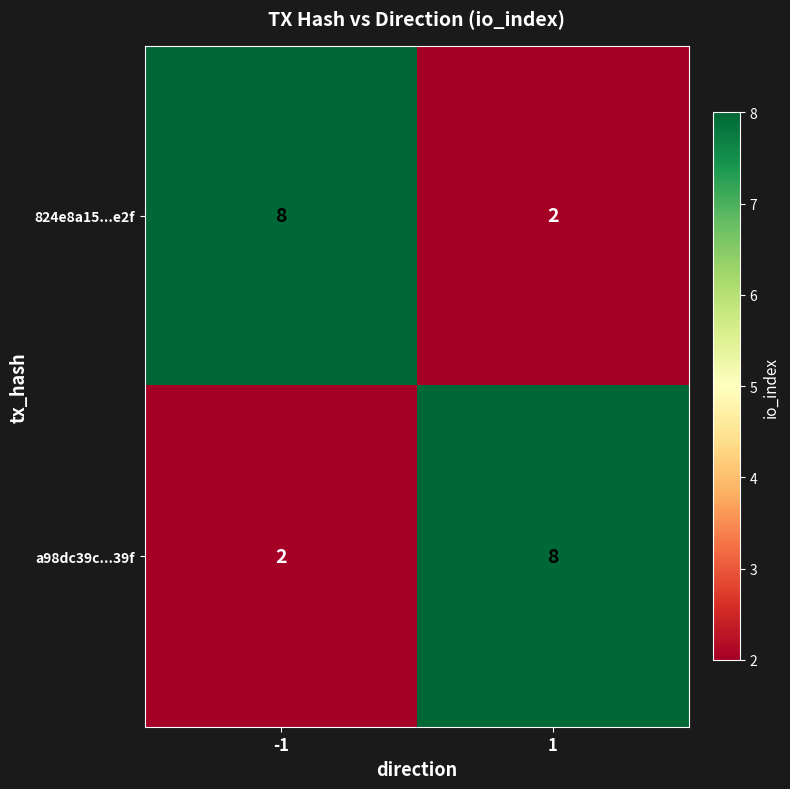

List the labels in order of 824e8a15...e2f value, smallest first.

1, -1